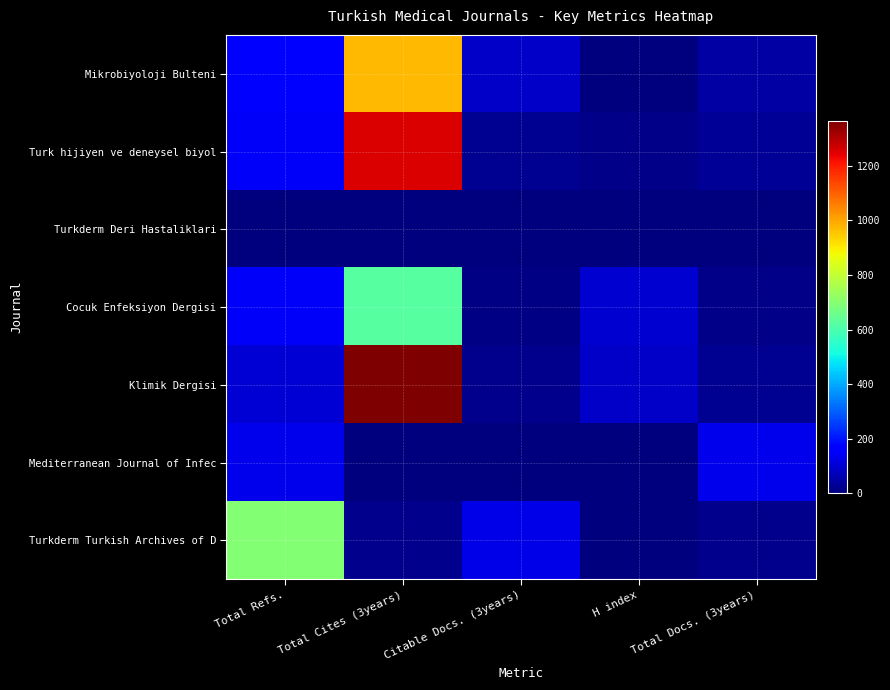

How many data points does each series have?

5